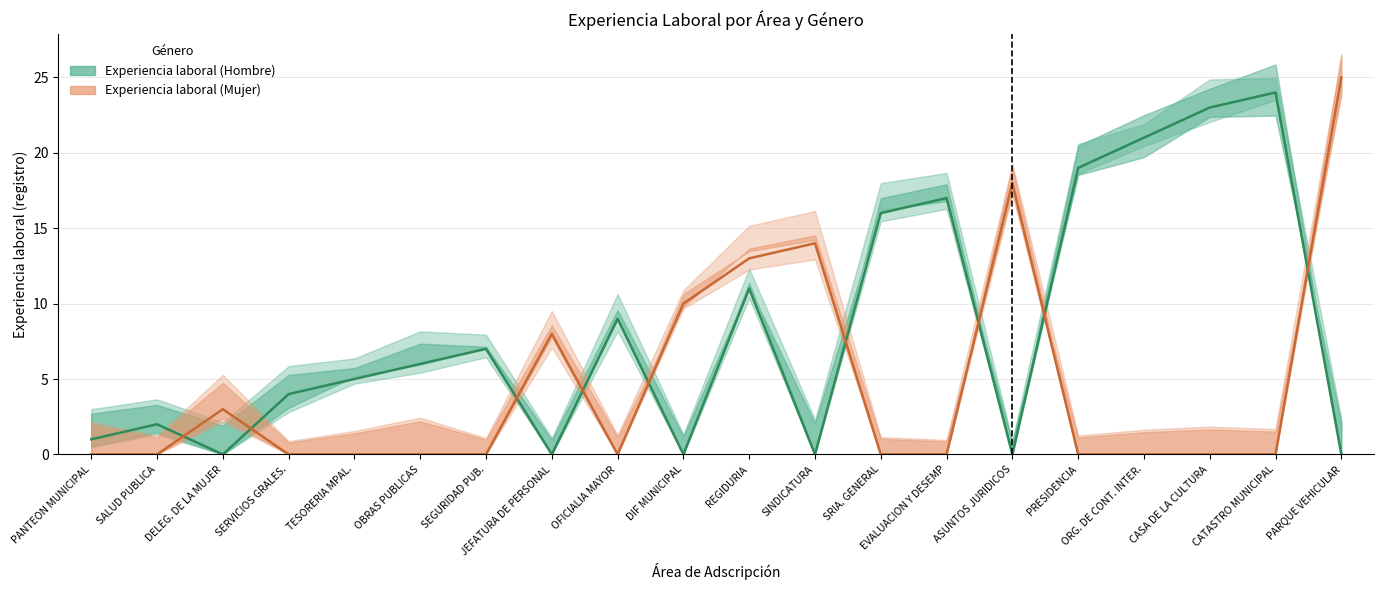

What is the spread (max minus min) of values at SERVICIOS GRALES.?

4